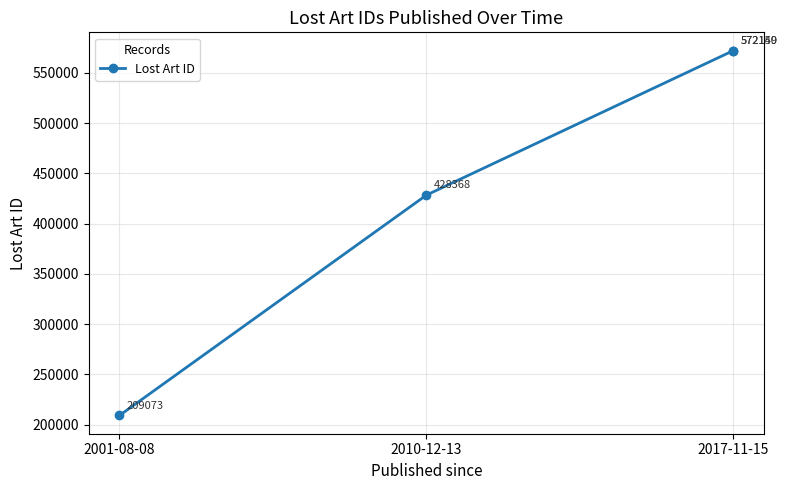

What is the smallest value displayed?

209073